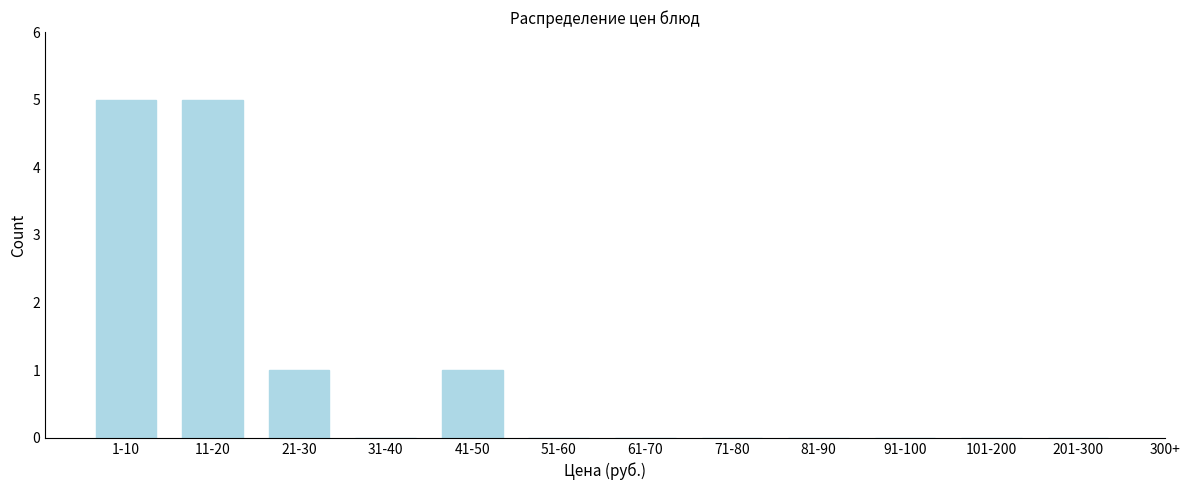

Reading left to right, transcribe all the data shown in this chart.

1-10=5	11-20=5	21-30=1	31-40=0	41-50=1	51-60=0	61-70=0	71-80=0	81-90=0	91-100=0	101-200=0	201-300=0